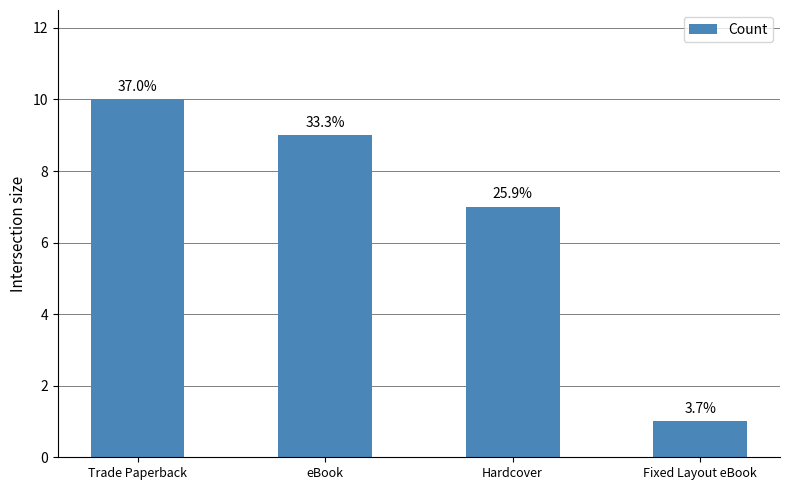

Does the chart contain any negative values?

No